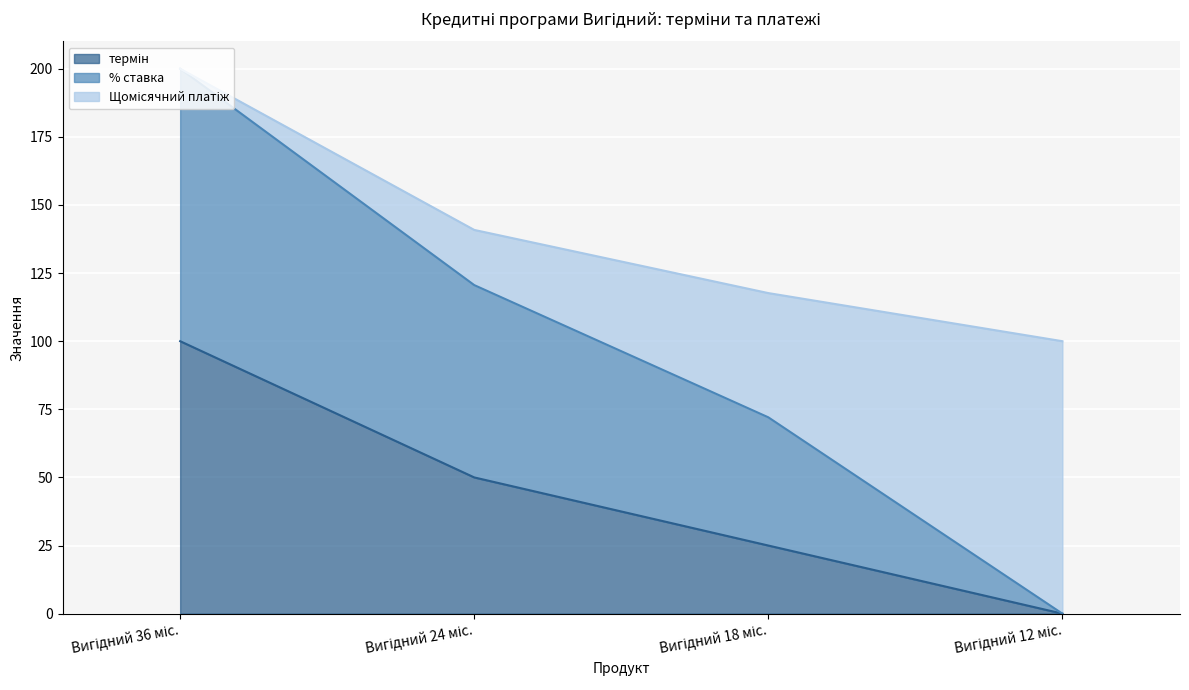

True or false: термін and % ставка intersect in this chart.

False